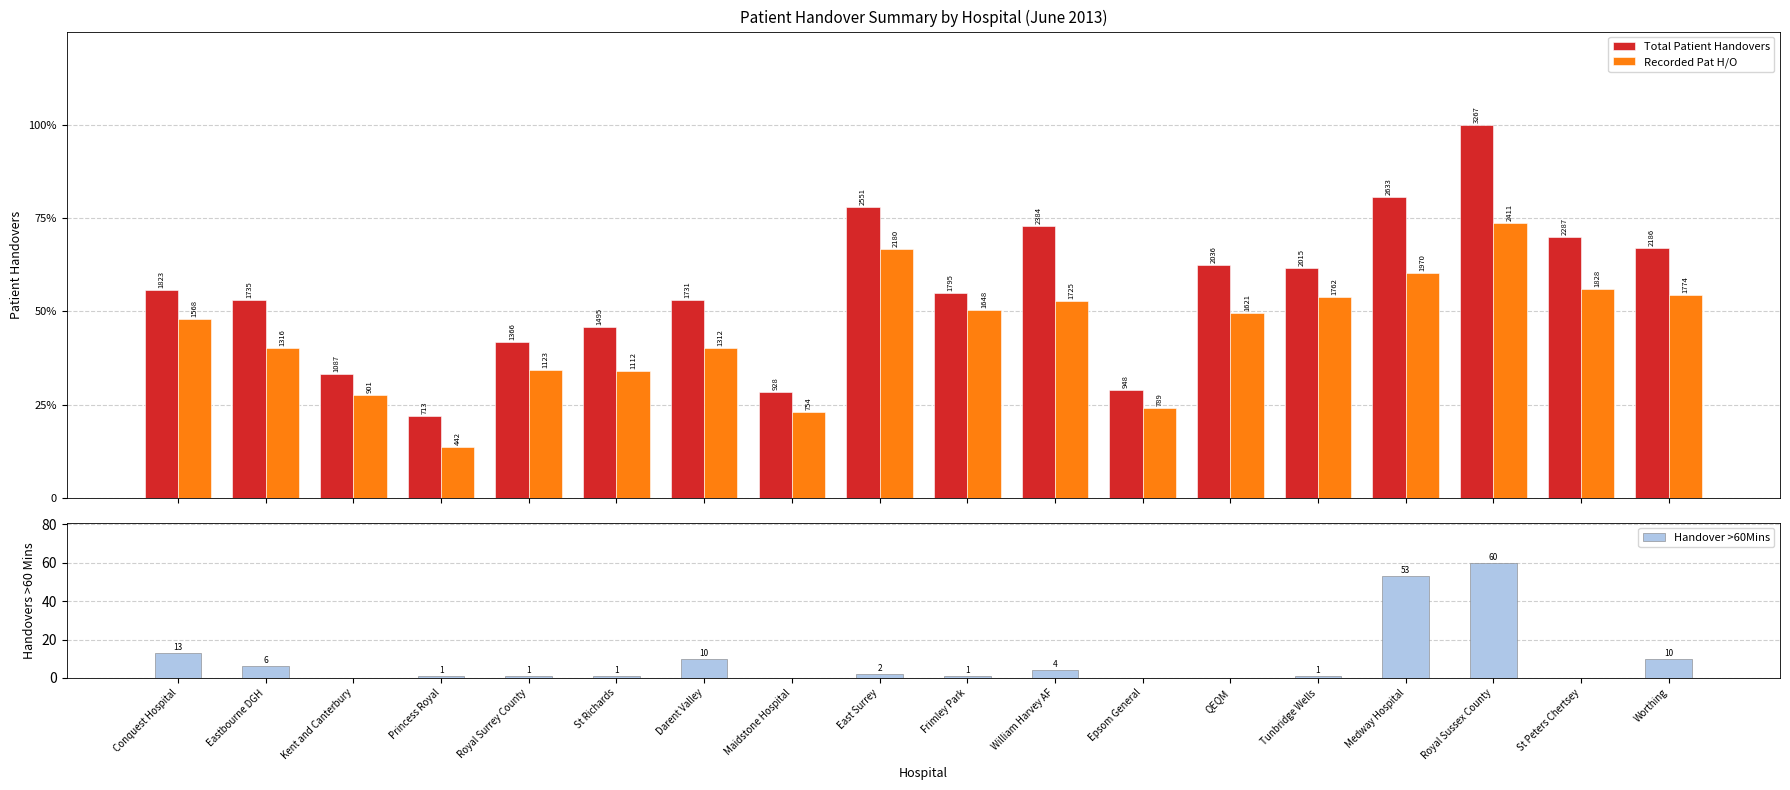

How many bars are there in each group?

3